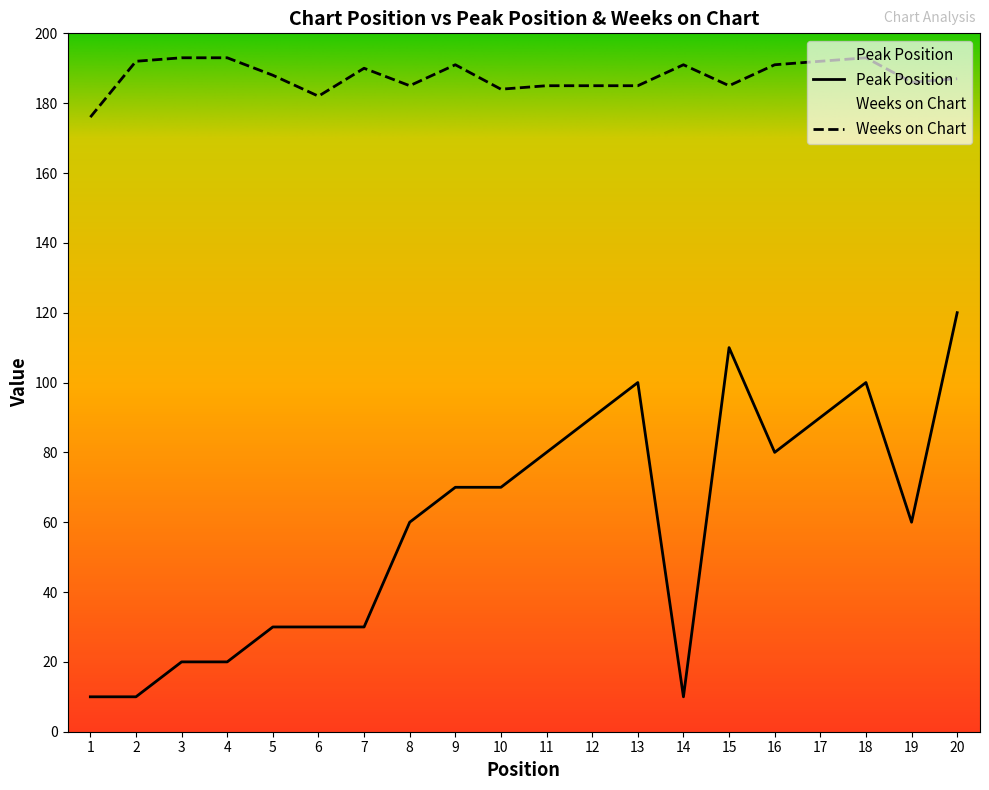

Read the Peak Position value at 18, to the nearest 5.

100